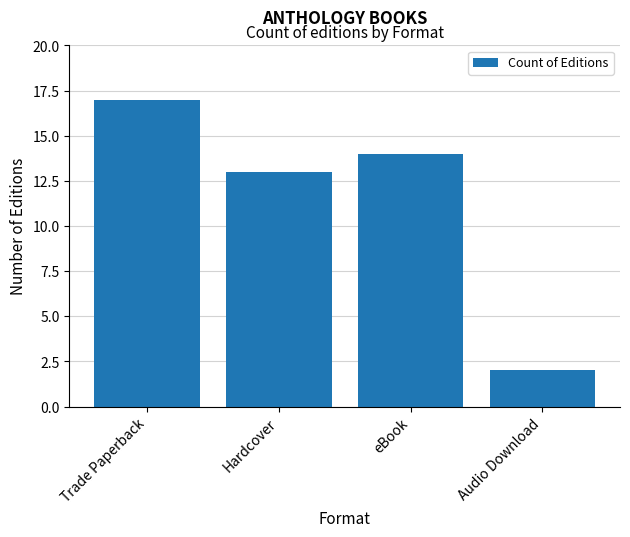

What is the minimum value shown in the chart?

2